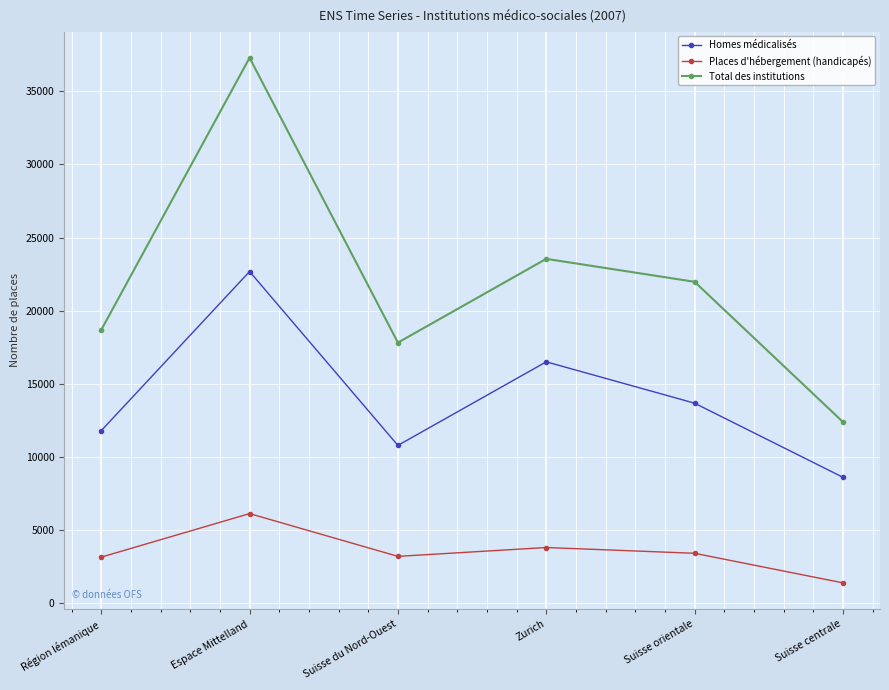

The Homes médicalisés series shows 27702 at Zurich. True or false?

False